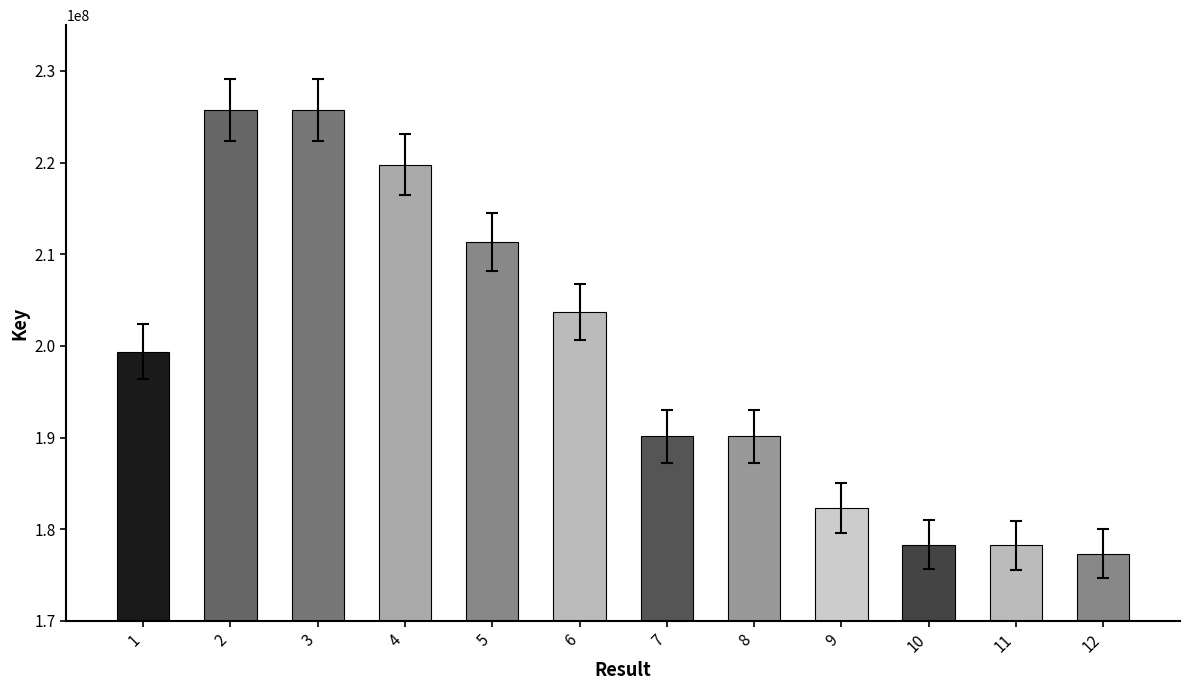

What is the sum of the values at 6 and 4?

423447282